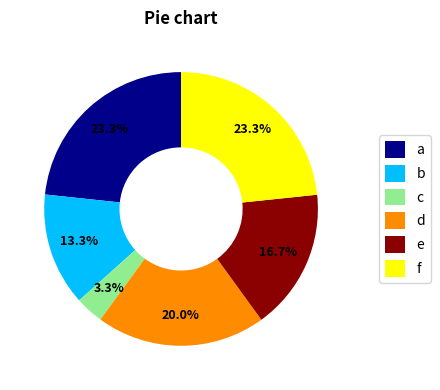

Which slice is the smallest?

c